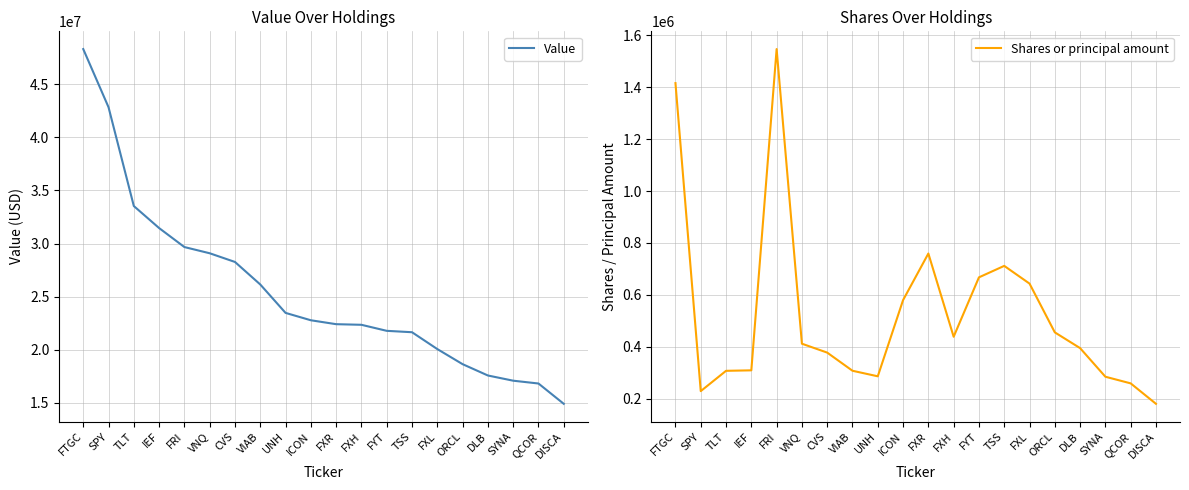

The value of Value at TSS is 21644000. True or false?

True